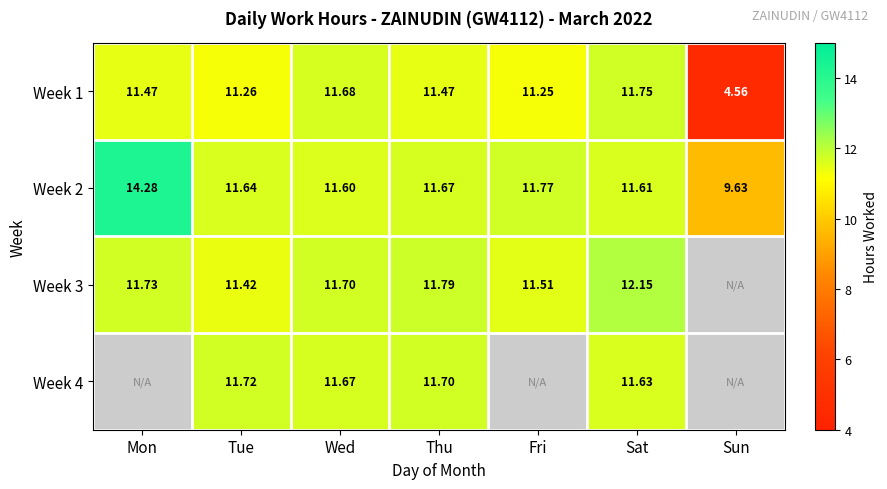

What is the average value of the Week 2 series?

11.7